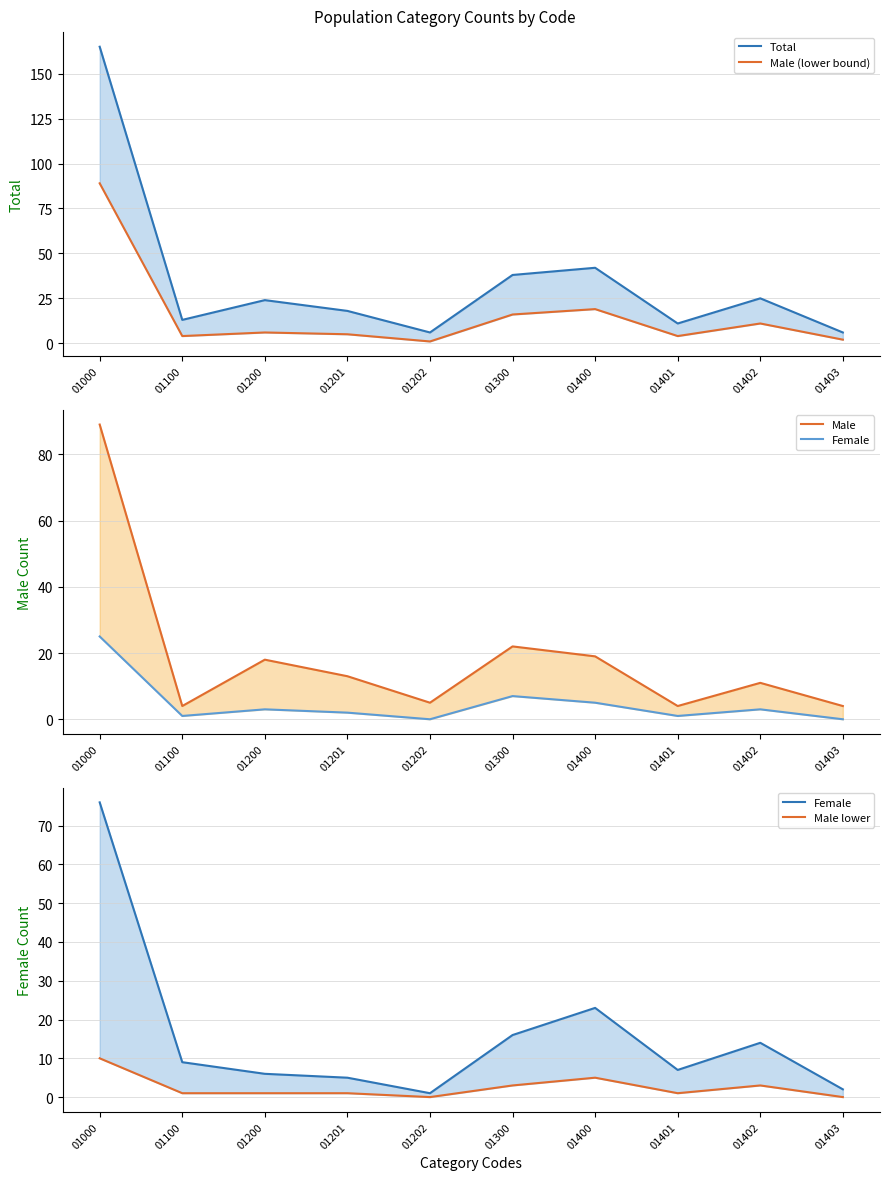

What is the spread (max minus min) of values at 01401?

10